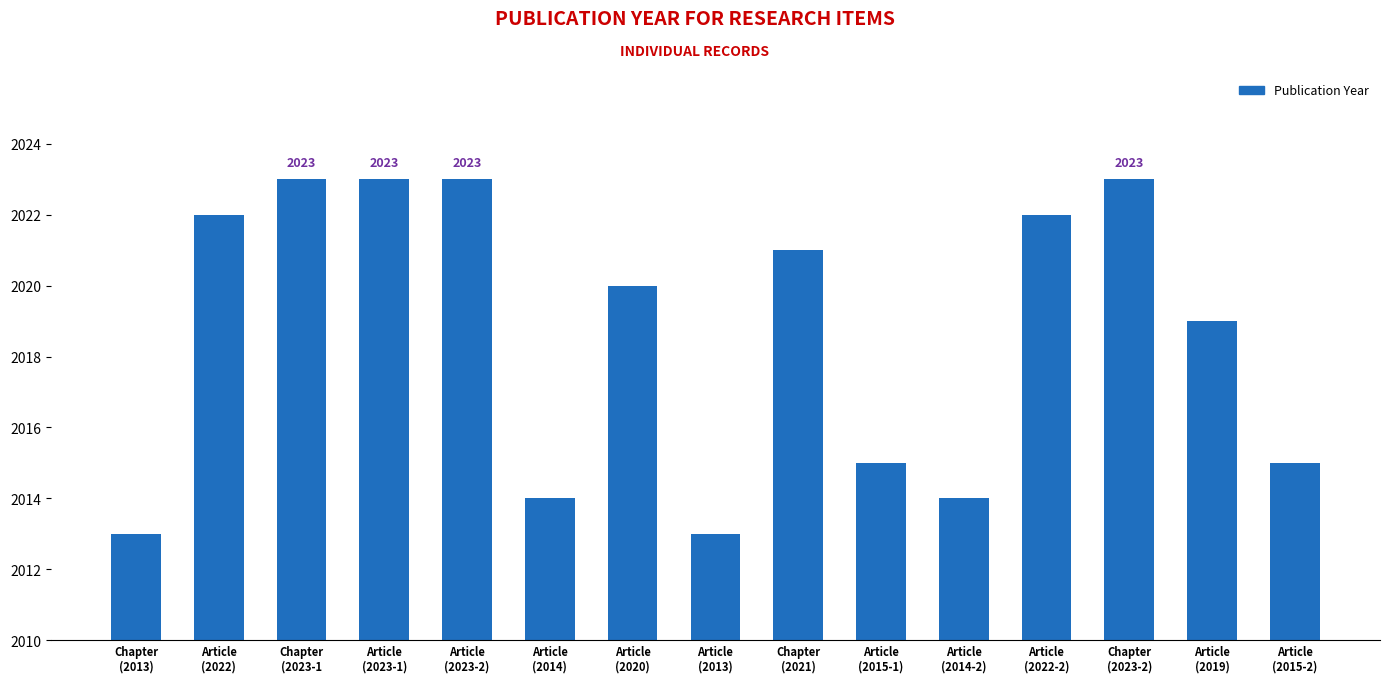

Reading left to right, what are all the values shown in this chart?

2013	2022	2023	2023	2023	2014	2020	2013	2021	2015	2014	2022	2023	2019	2015